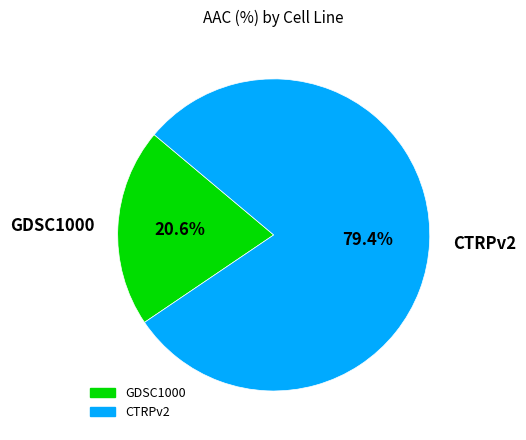

How much of the chart is everything except CTRPv2?

20.6%